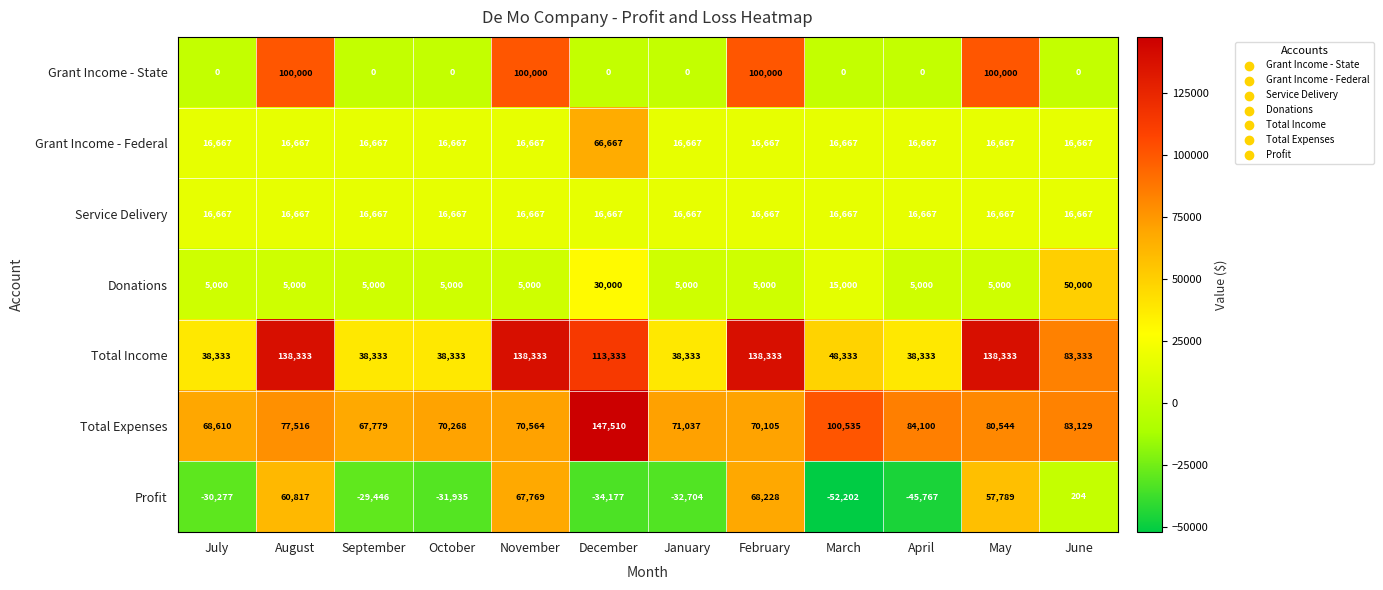

How many data points does each series have?

12